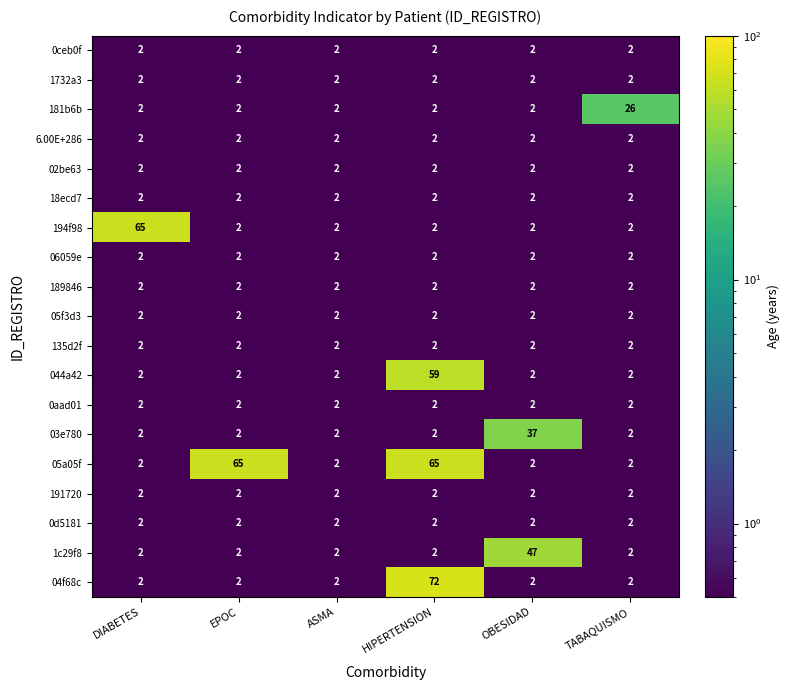

At which category does the chart reach its peak across all series?

HIPERTENSION